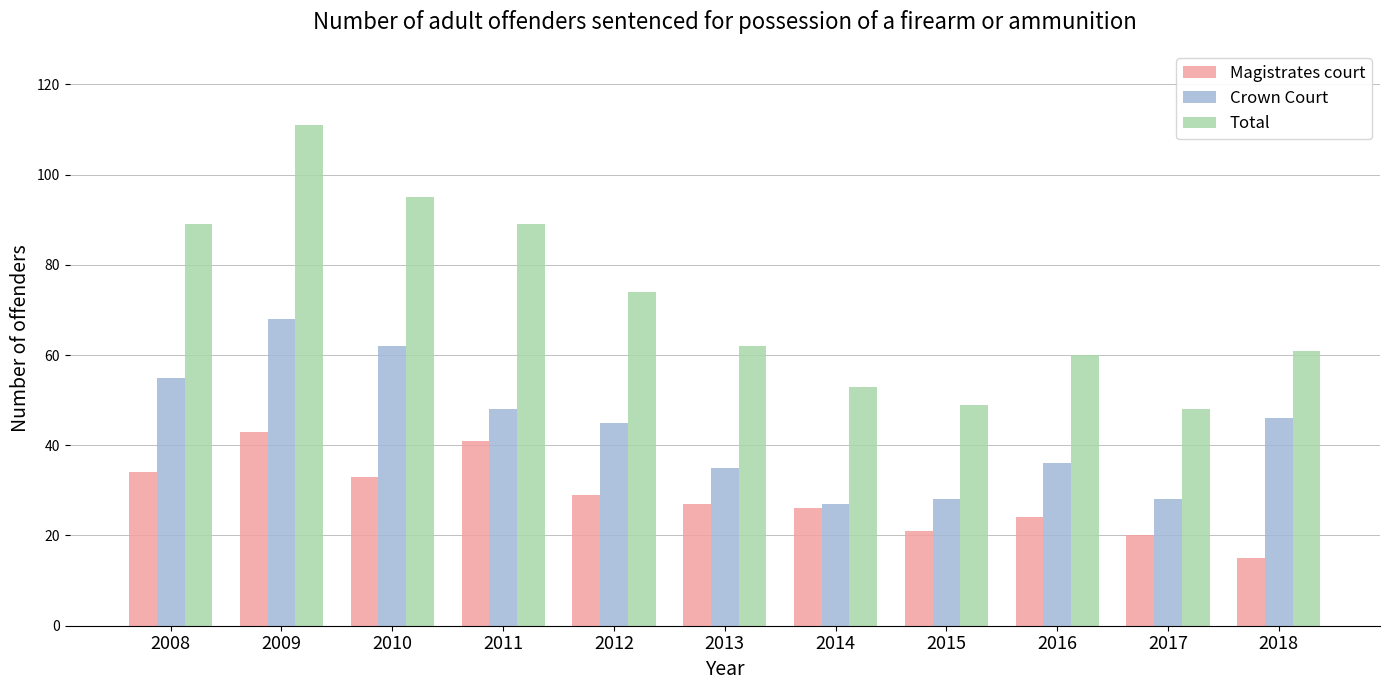

What is the difference between the highest and lowest values at 2016?

36